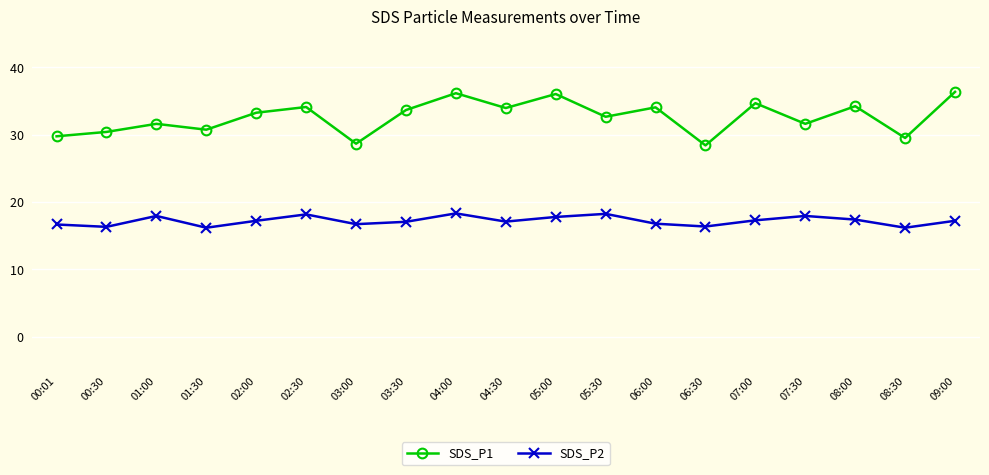

How many lines are shown in the chart?

2